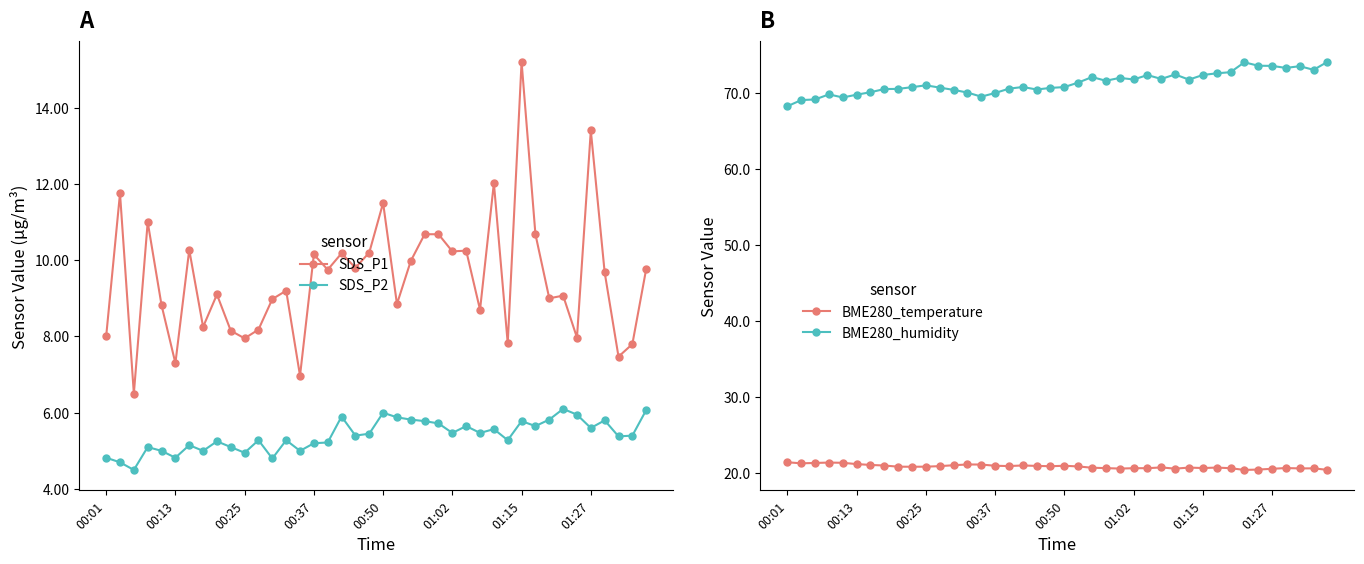

Which series has the widest spread of values?

SDS_P1